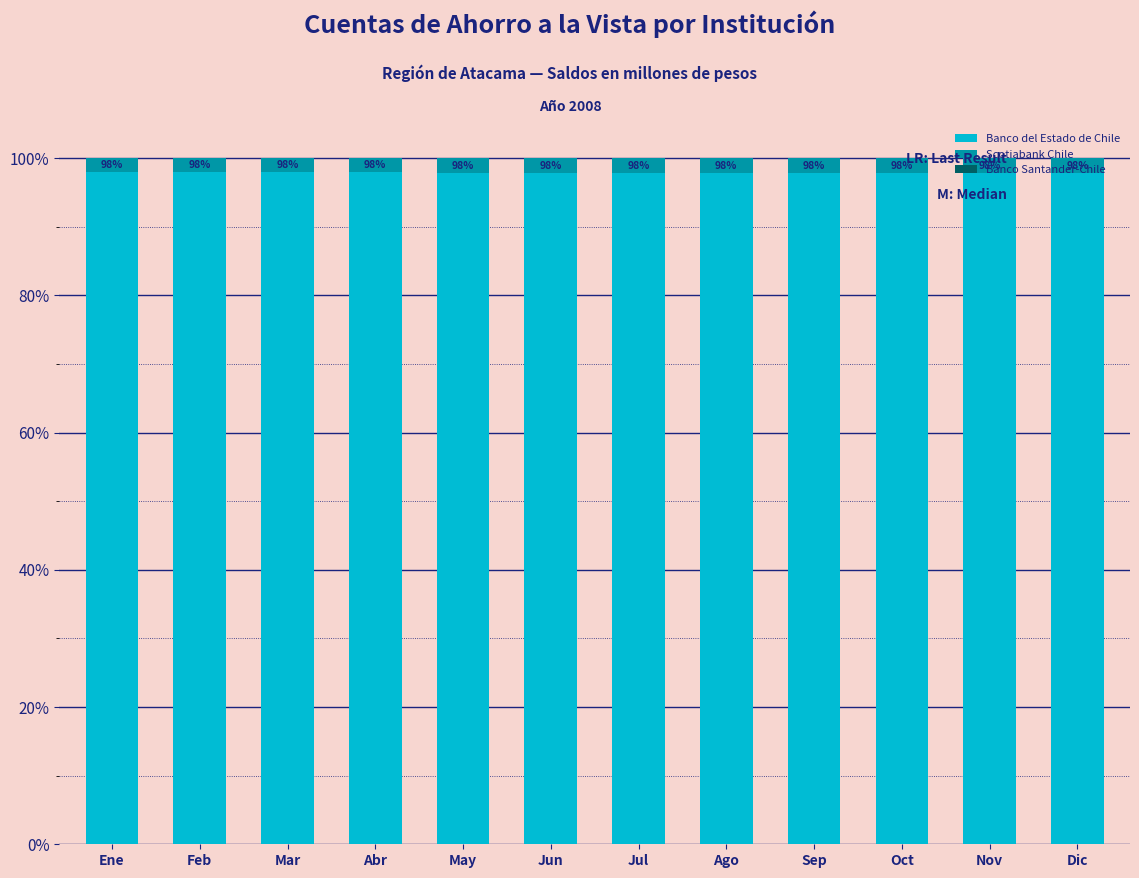

Does the chart contain stacked bars?

Yes